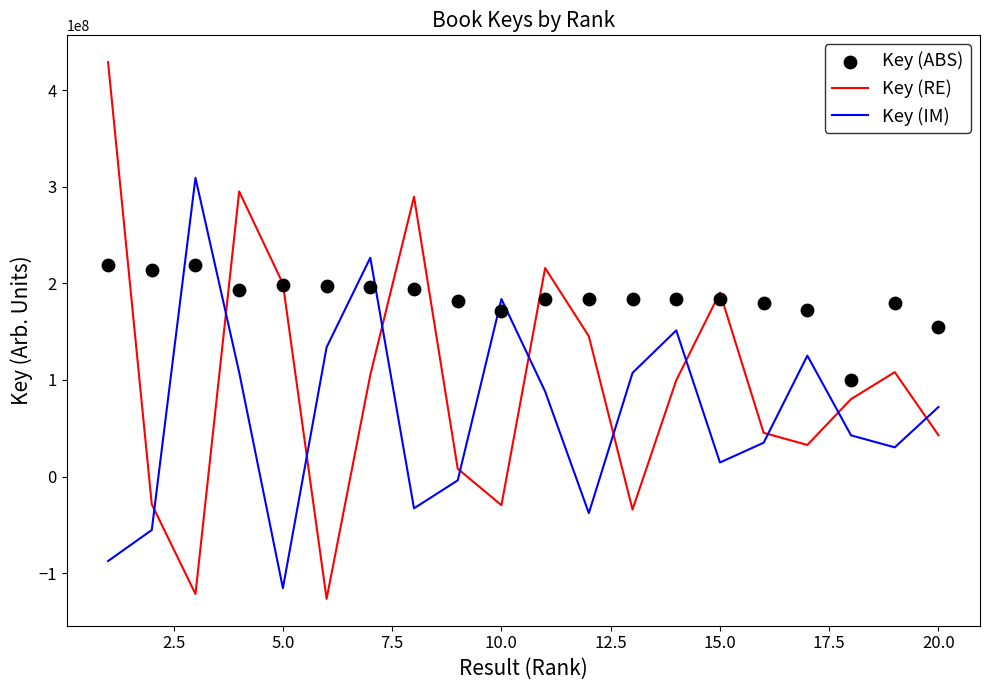

Which series has the widest spread of Y values?

Key (RE)